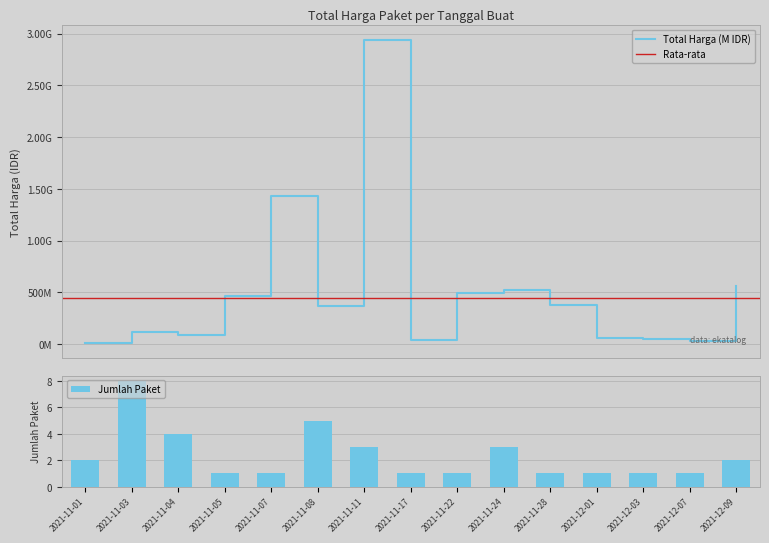

What is the sum of the values at 2021-11-08 and 2021-11-24?

890858000